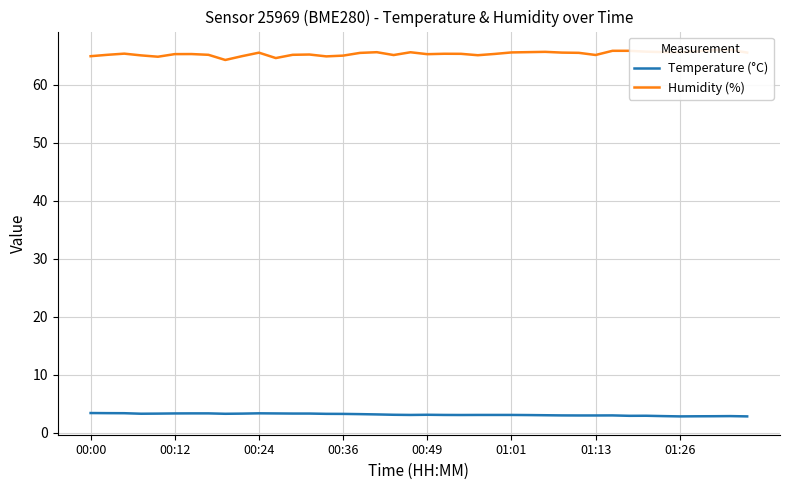

At how many categories does at least one series exceed 64?

40